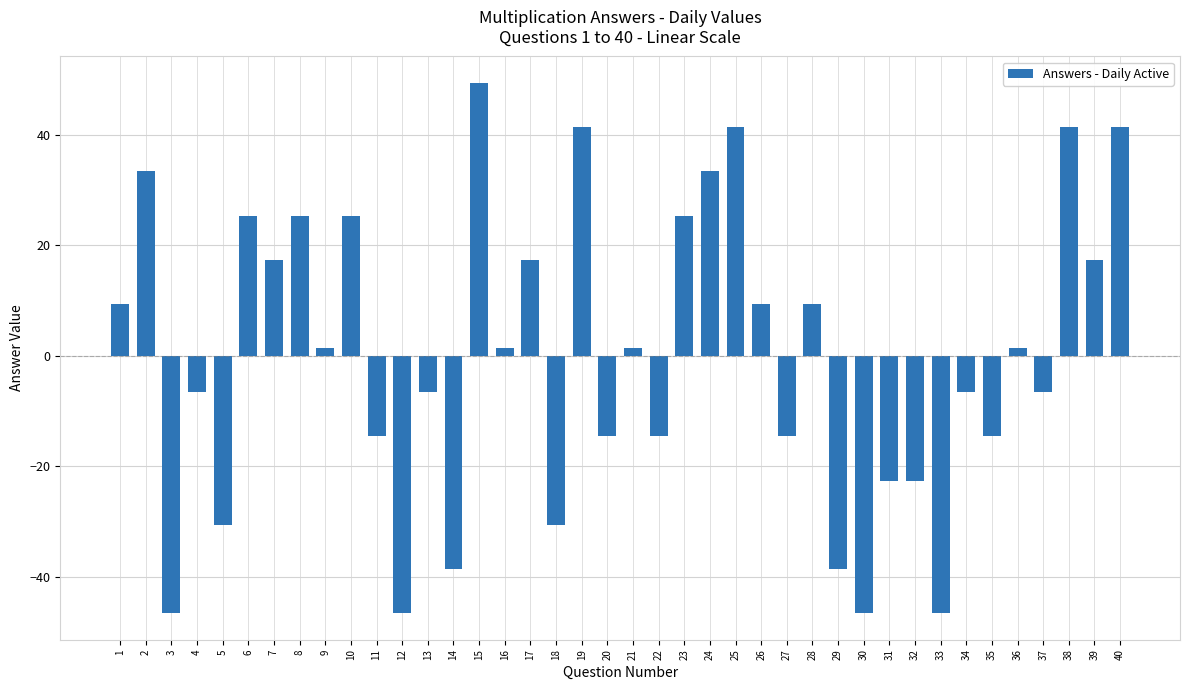

The chart shows a value of 25.4 at 10. True or false?

True